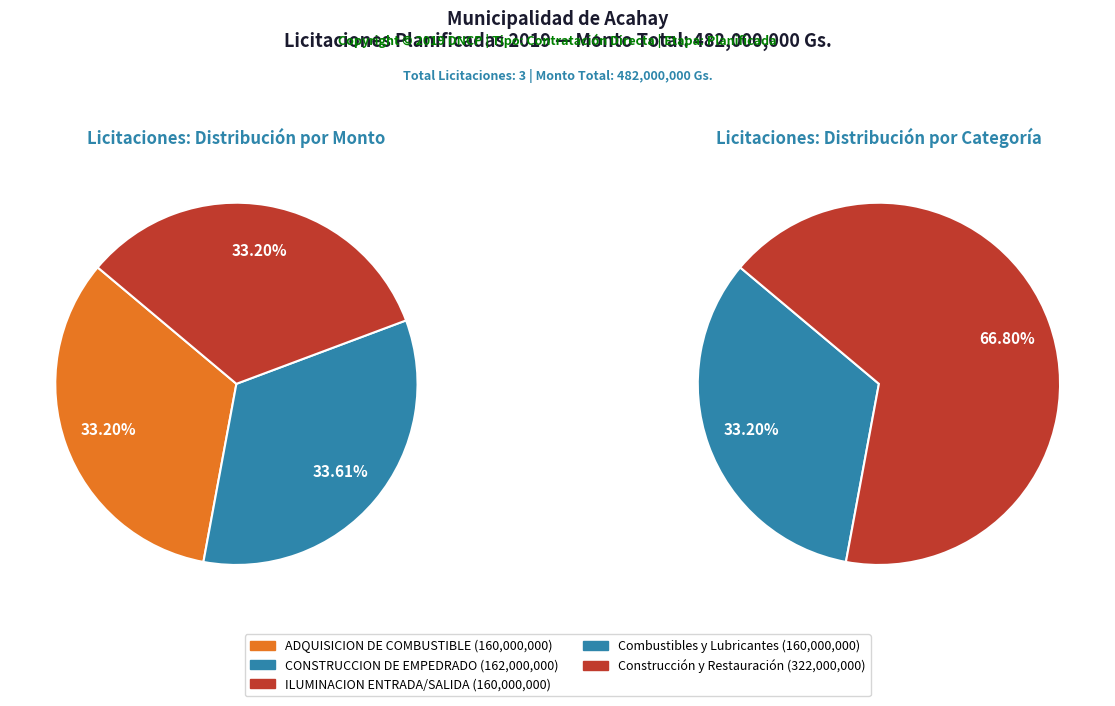

Does any single category account for the majority?

No